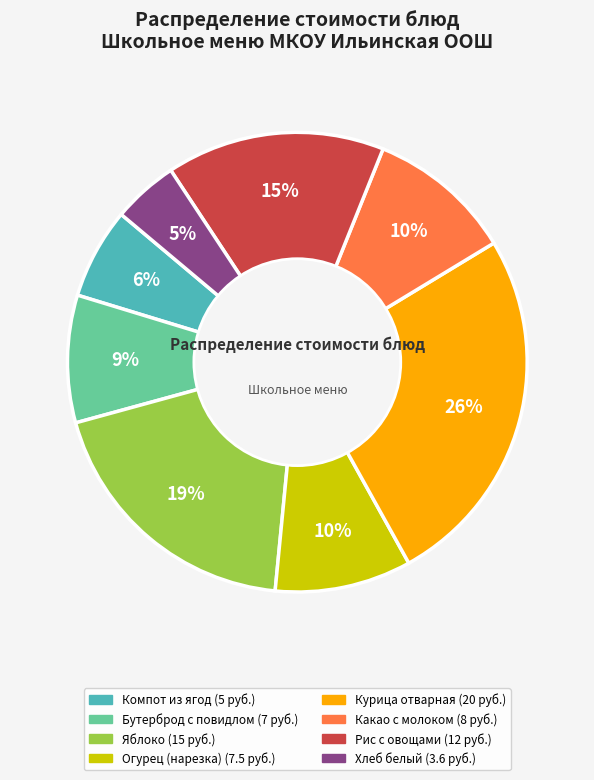

To the nearest percent, what is the difference between the largest and smallest slice percentages?

21%